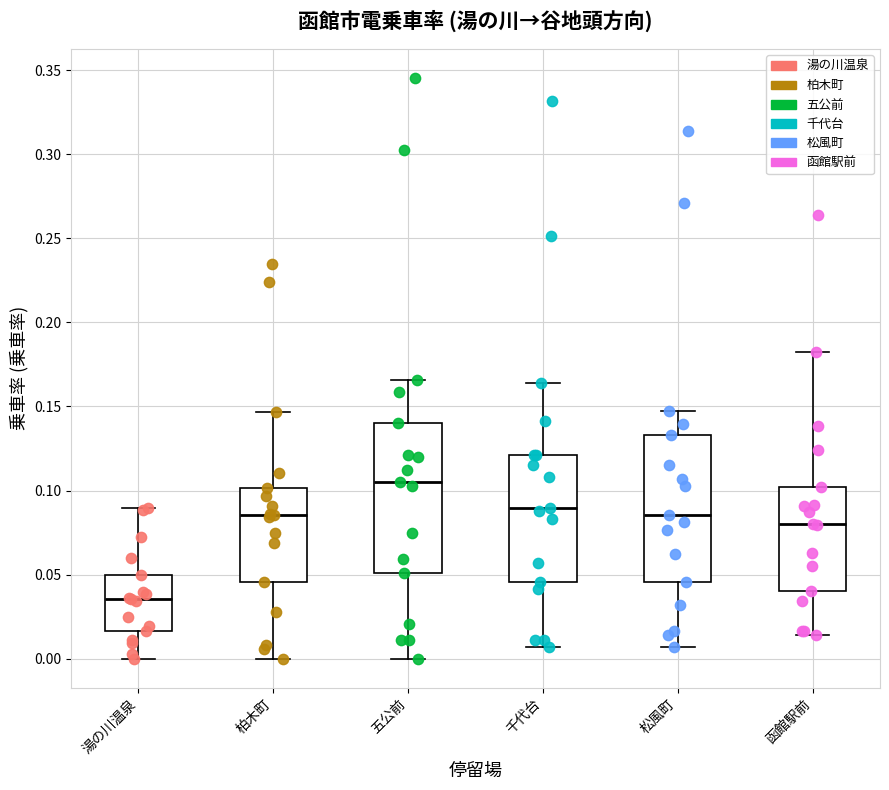

Where does the median line of the box for 松風町 sit on the y-axis? The values are not printed on the chart, so give them approximately, as read against the axis.

0.085